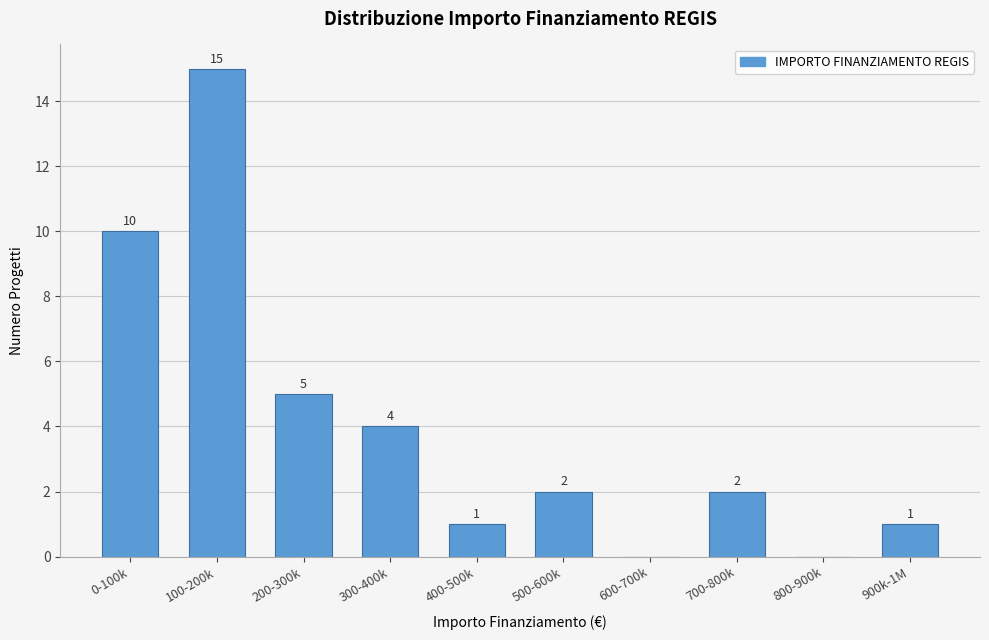

Reading right to left, list all the values displayed in this chart.

900k-1M=1	800-900k=0	700-800k=2	600-700k=0	500-600k=2	400-500k=1	300-400k=4	200-300k=5	100-200k=15	0-100k=10